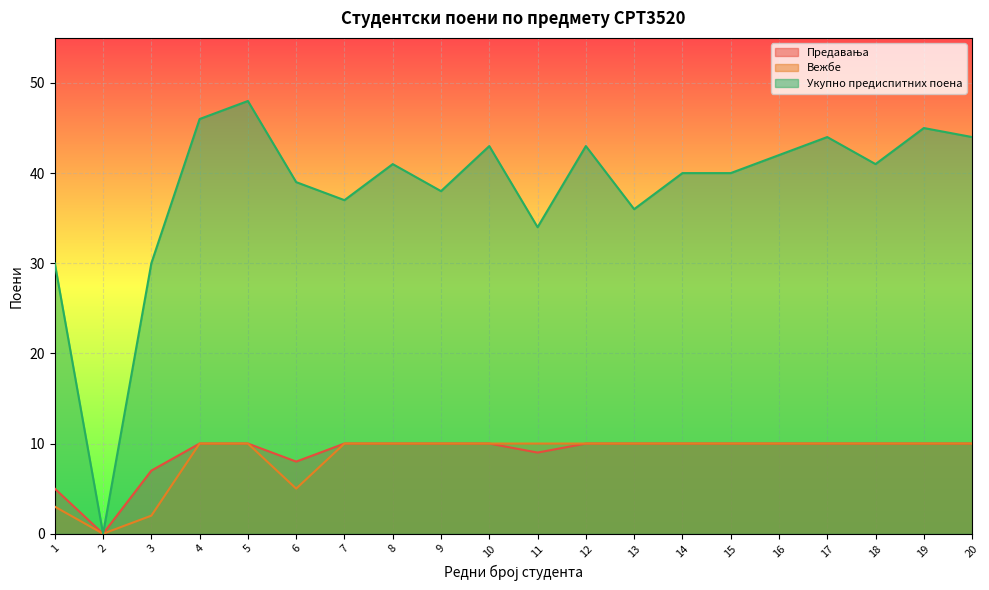

How many data points does each series have?

20